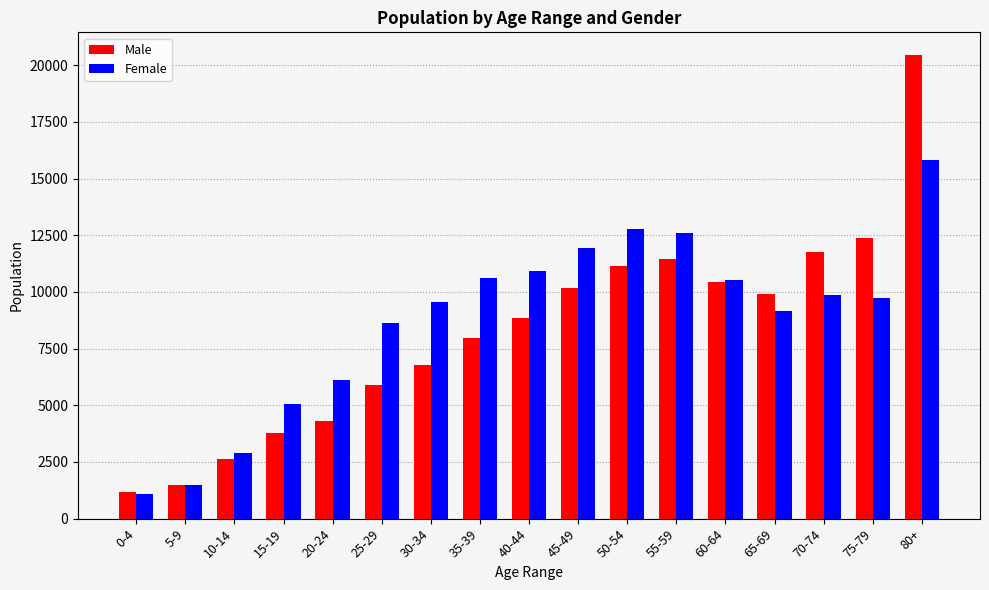

Is the value of Male at 0-4 greater than the value of Female at 40-44?

No